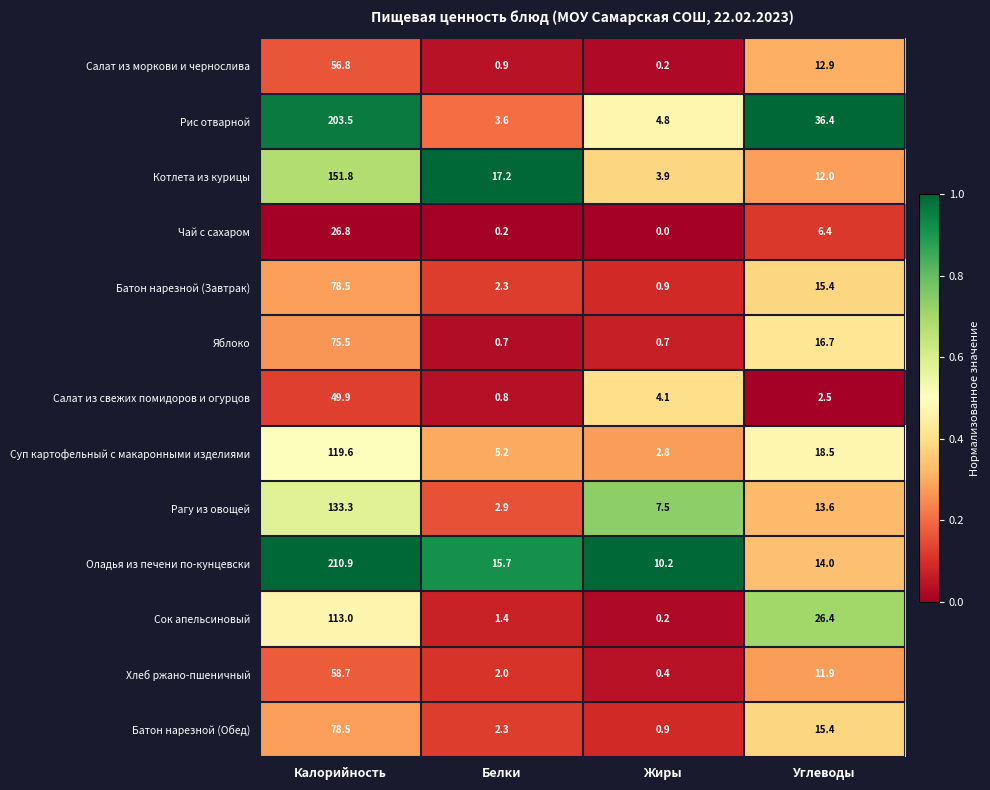

How many data points does each series have?

4